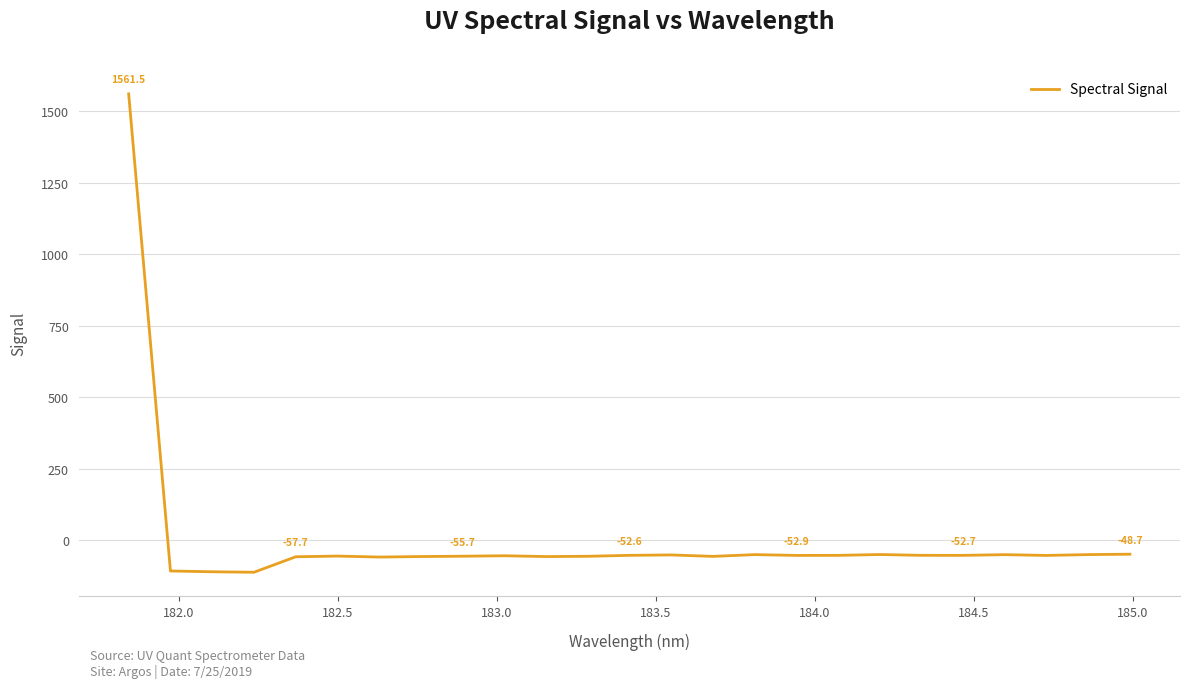

What is the minimum value shown in the chart?

-111.8